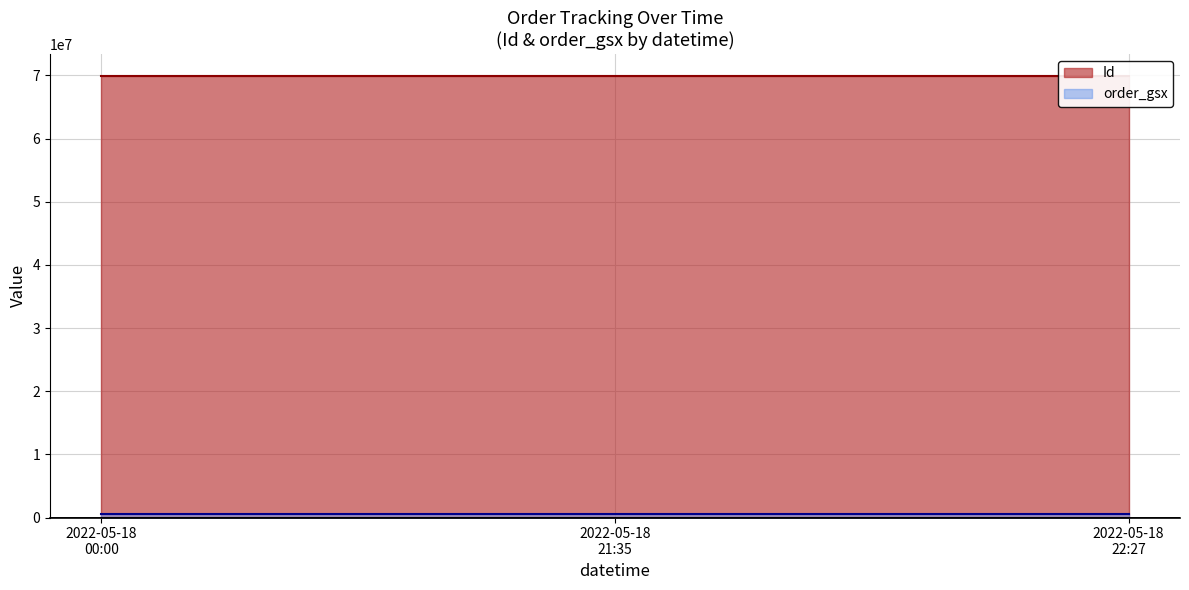

What is the average value of the order_gsx series?

532350